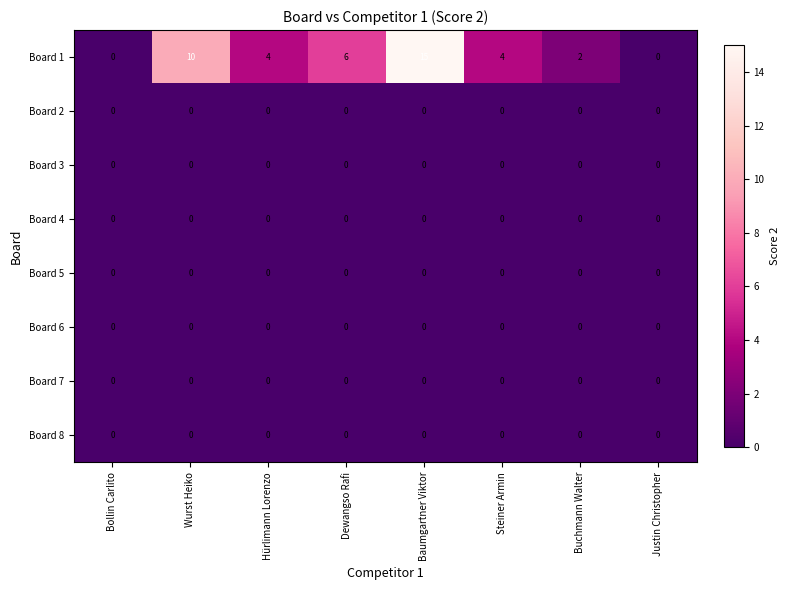

What is the total value across all series at Buchmann Walter?

2